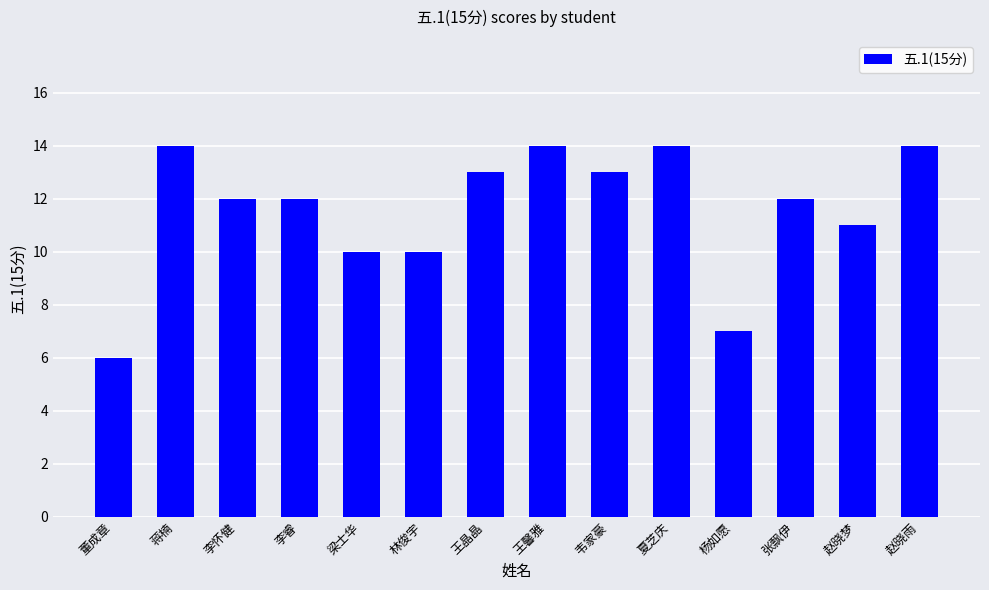

Reading right to left, what are all the values shown in this chart?

赵晓雨=14	赵晓梦=11	张飘伊=12	杨如愿=7	夏芝庆=14	韦家豪=13	王馨雅=14	王晶晶=13	林俊宇=10	梁士华=10	李睿=12	李怀健=12	蒋楠=14	董成章=6